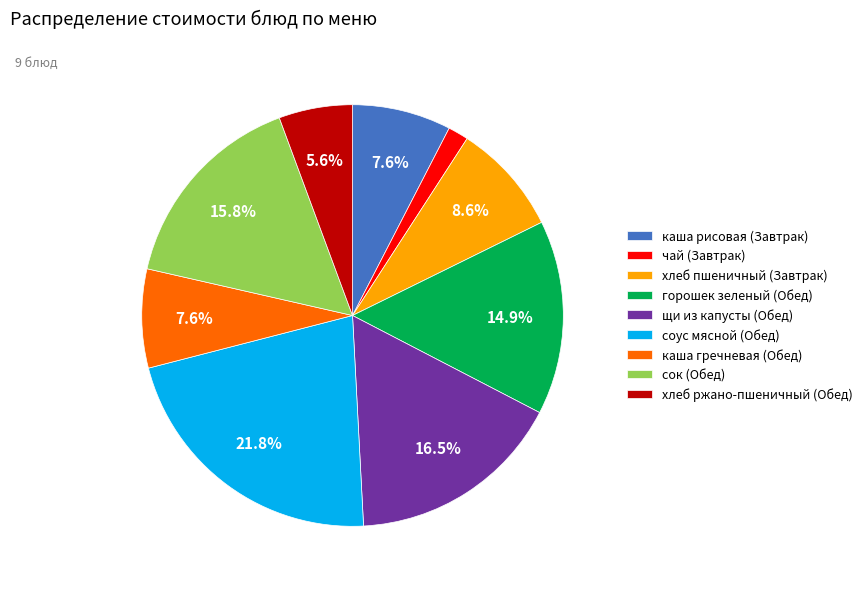

Is there a majority slice in this chart?

No